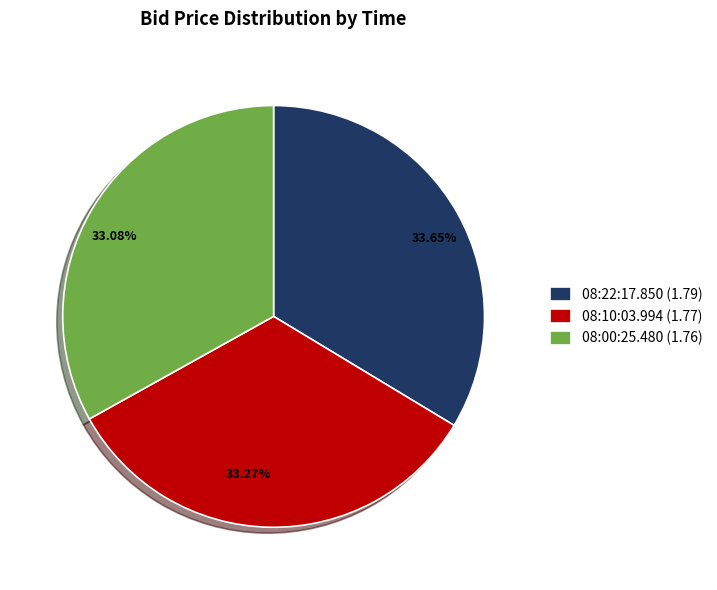

Is 33.65% the majority of the pie?

No